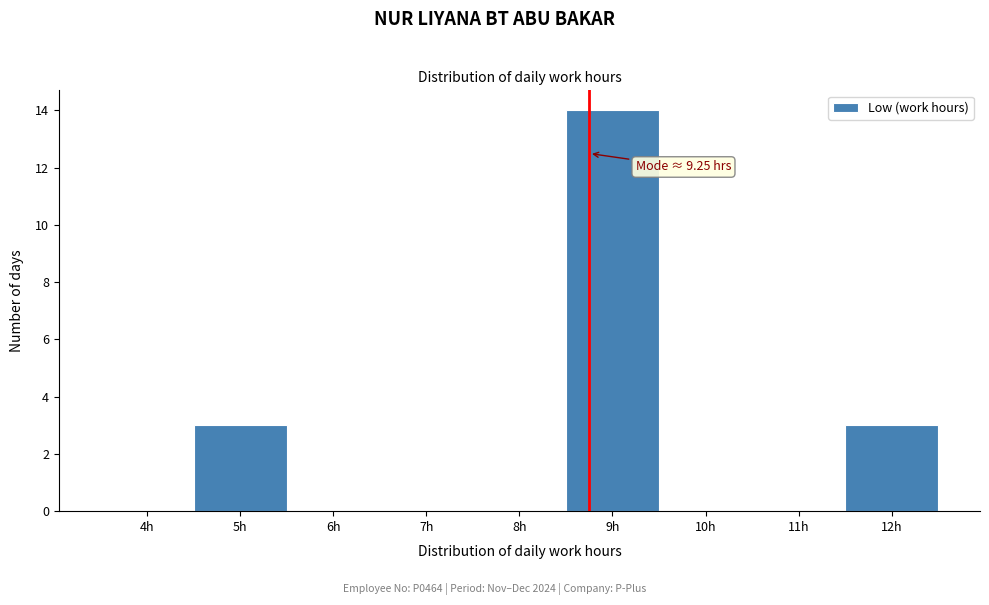

Reading left to right, what are all the values shown in this chart?

4h=0	5h=3	6h=0	7h=0	8h=0	9h=14	10h=0	11h=0	12h=3